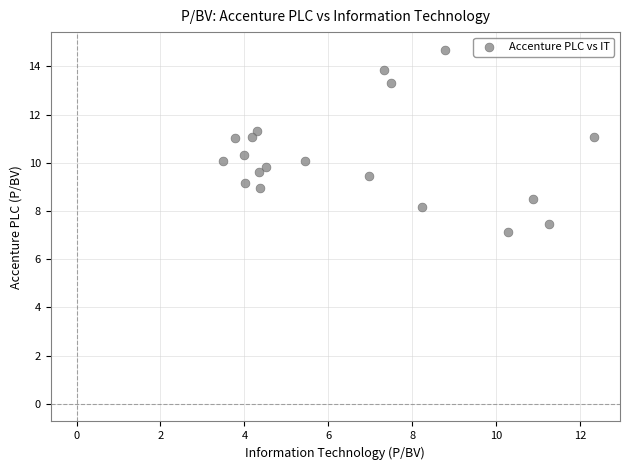

What is the range of X values (max minus min)?

8.8